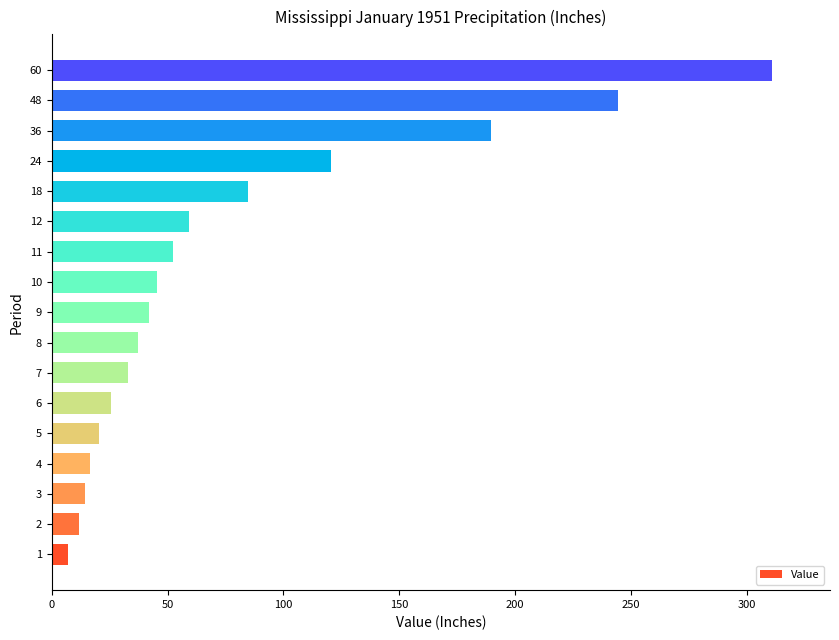

Where is the data nearest to the value 159?

36